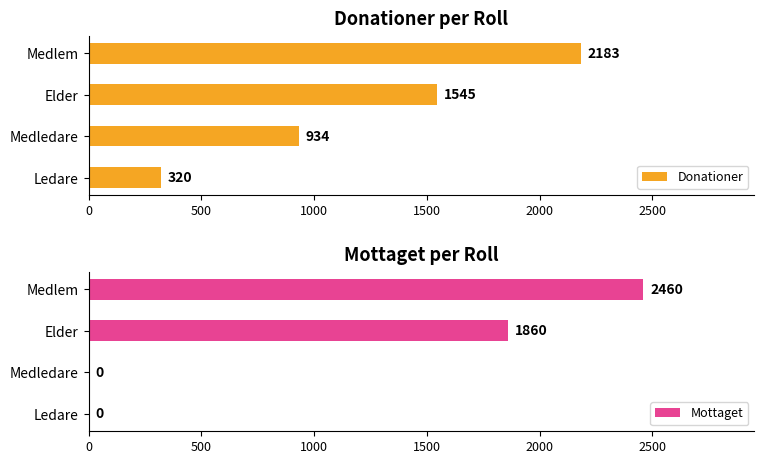

Which series has the widest spread of values?

Mottaget